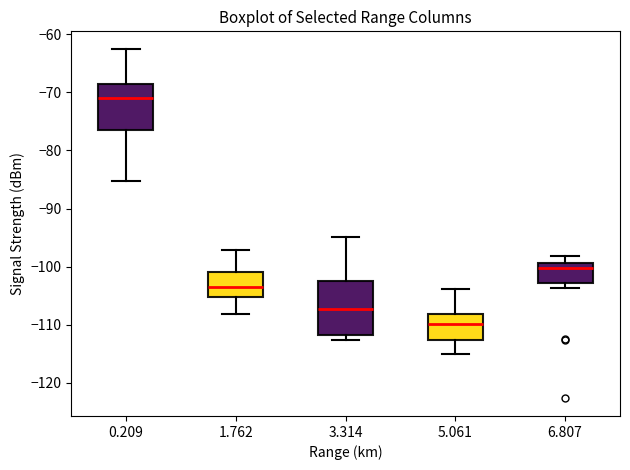

Comparing the boxes themselves (not the whiskers), which one is the tallest?

3.314